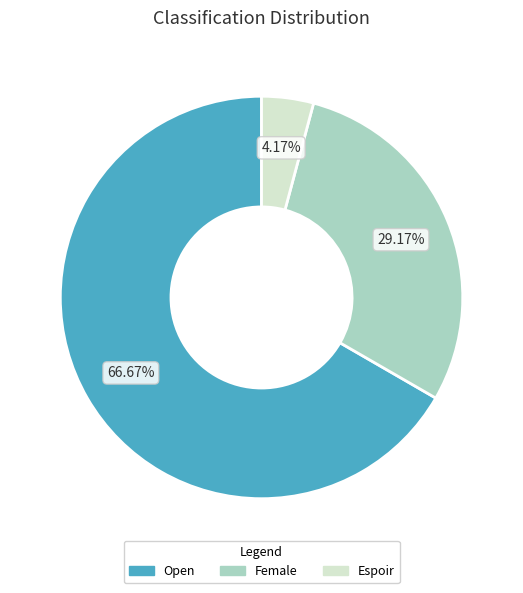

What percentage is the Female slice, to the nearest percent?

29%